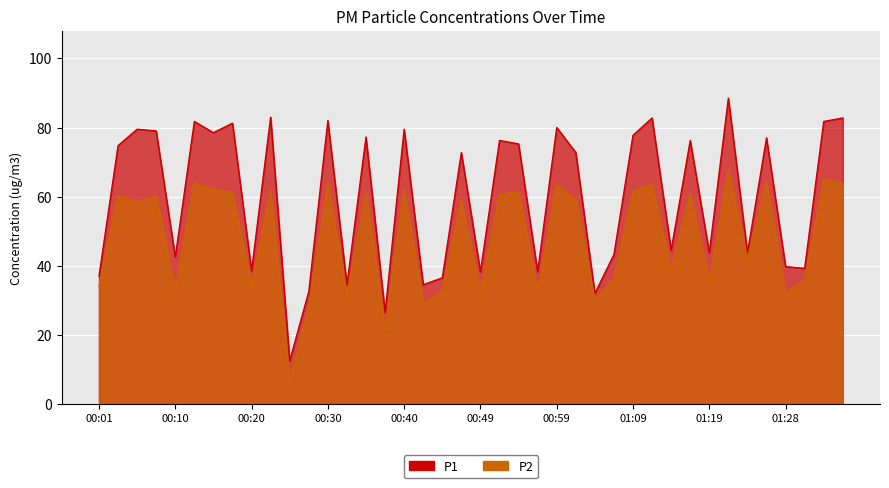

At which category is the sum across all series the highest?

01:21